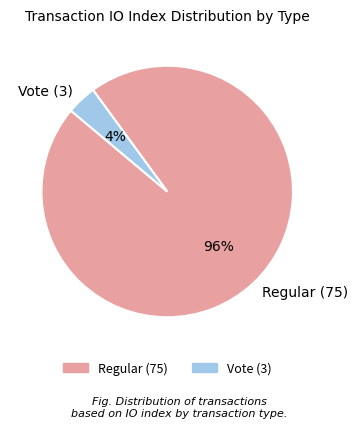

True or false: Regular (75) accounts for 96% of the total.

True